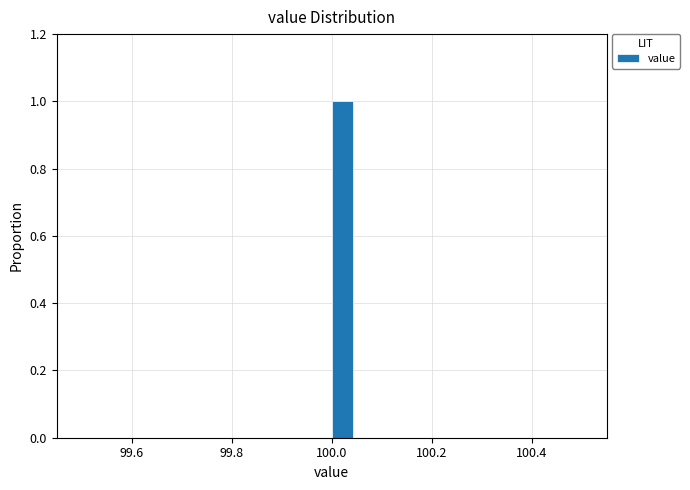

Around what value on the x-axis is the tallest bar? Give the approximate position of its centre, as read against the axis.

100.02